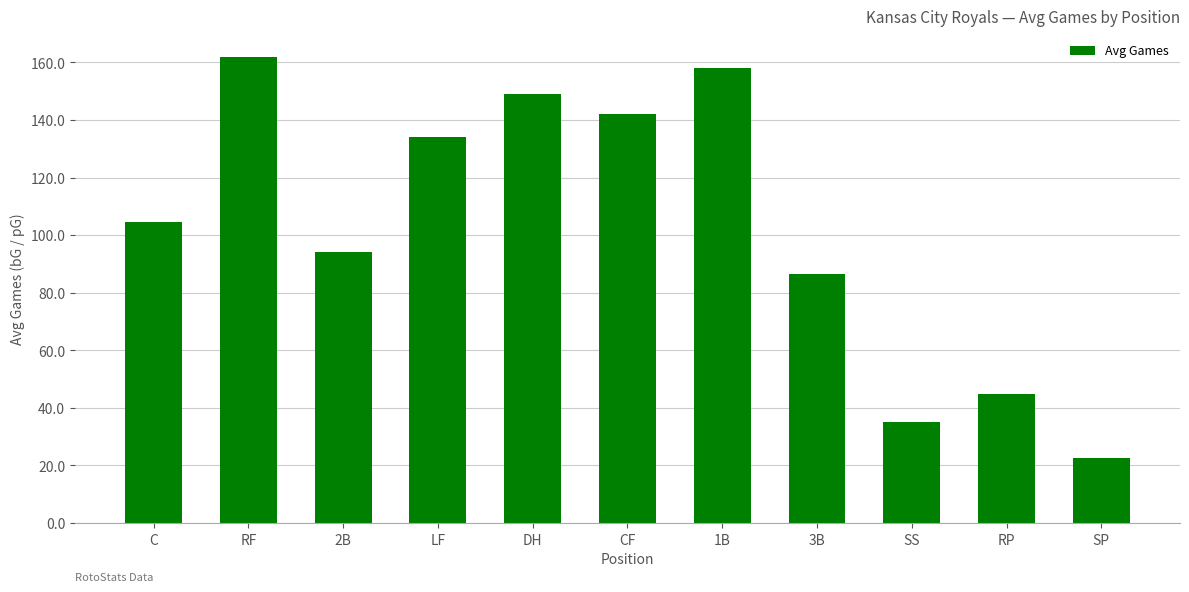

Where does the data first go above 104?

C